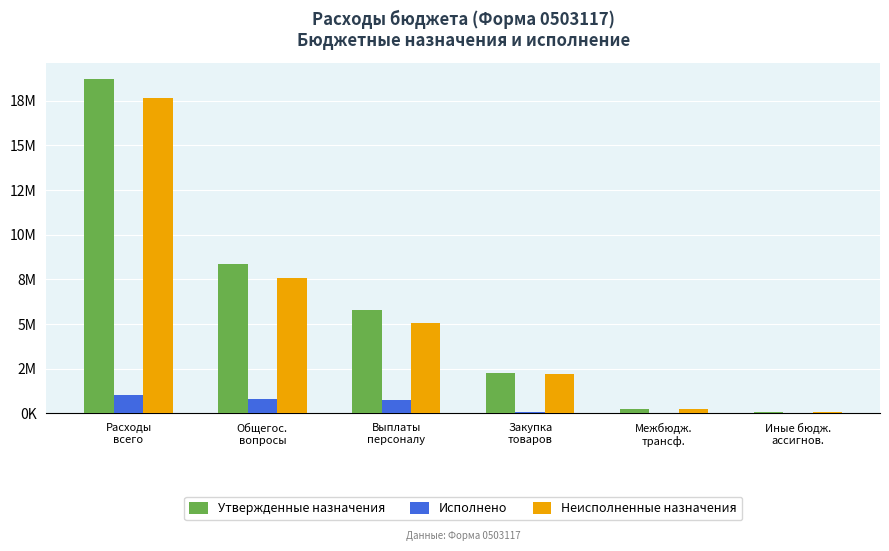

At which label does Утвержденные назначения reach its peak?

Расходы
всего